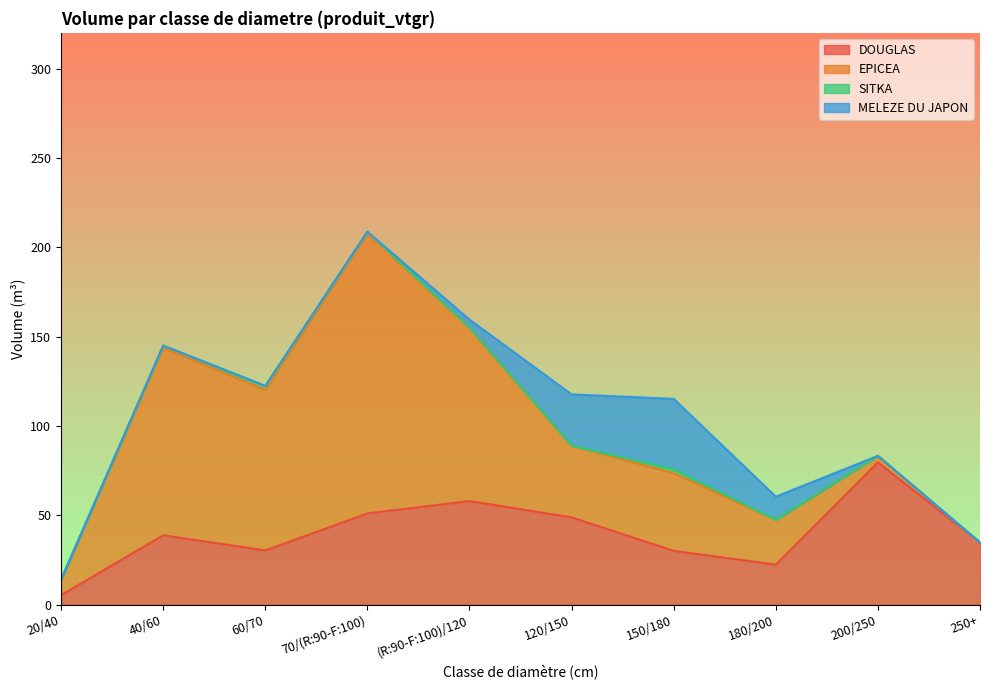

What are all the series names shown in the legend?

DOUGLAS, EPICEA, SITKA, MELEZE DU JAPON